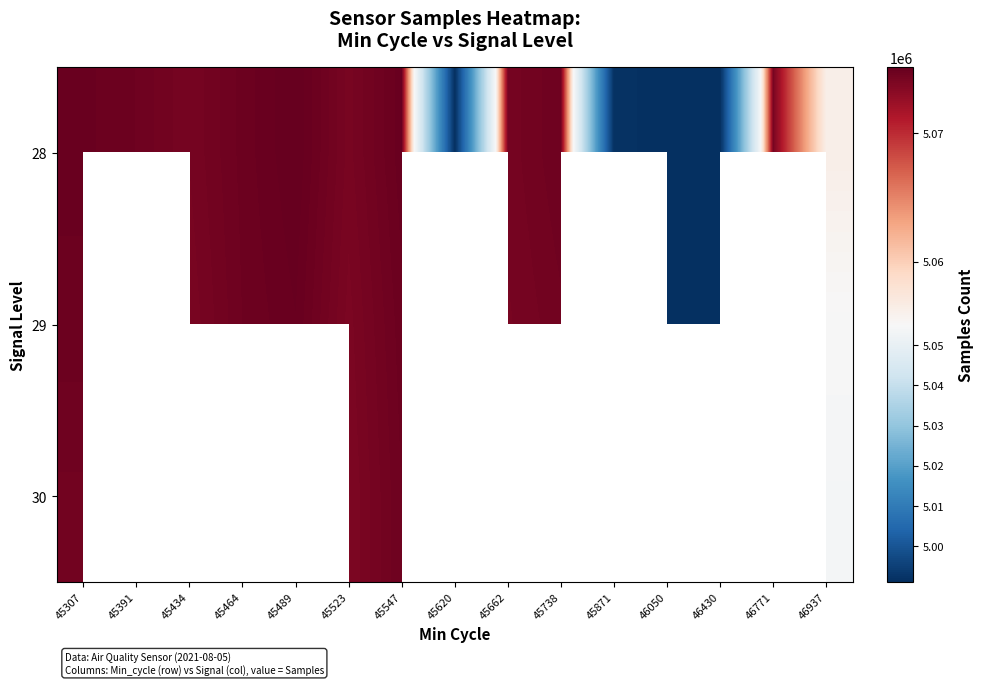

The 29 series shows 7584611.5 at 45662. True or false?

False